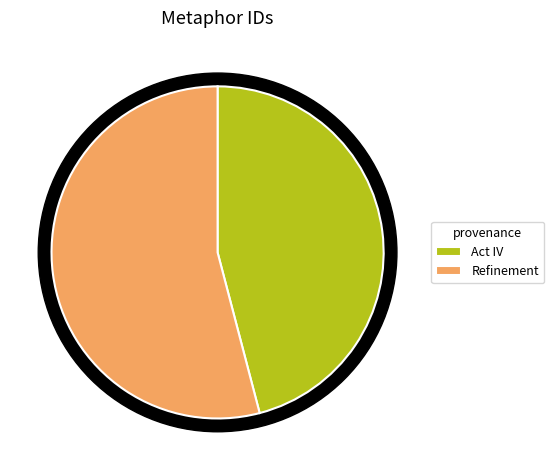

To the nearest percent, what is the average slice percentage?

50%